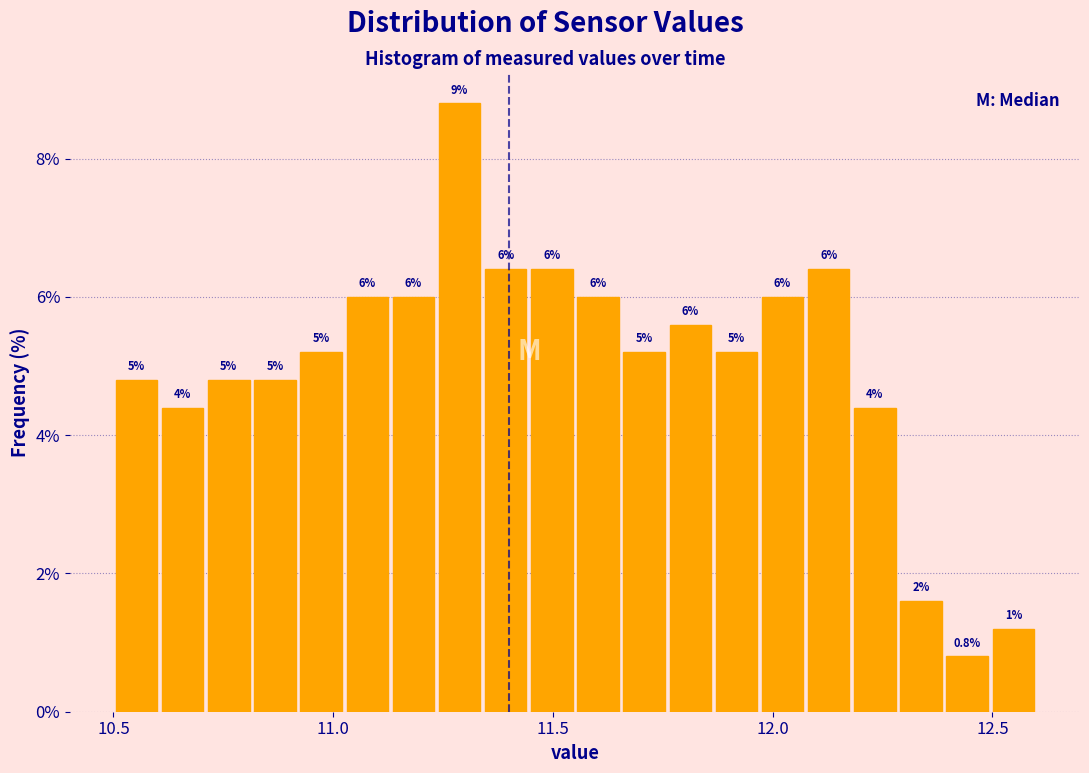

Around what value on the x-axis is the tallest bar? Give the approximate position of its centre, as read against the axis.

11.30